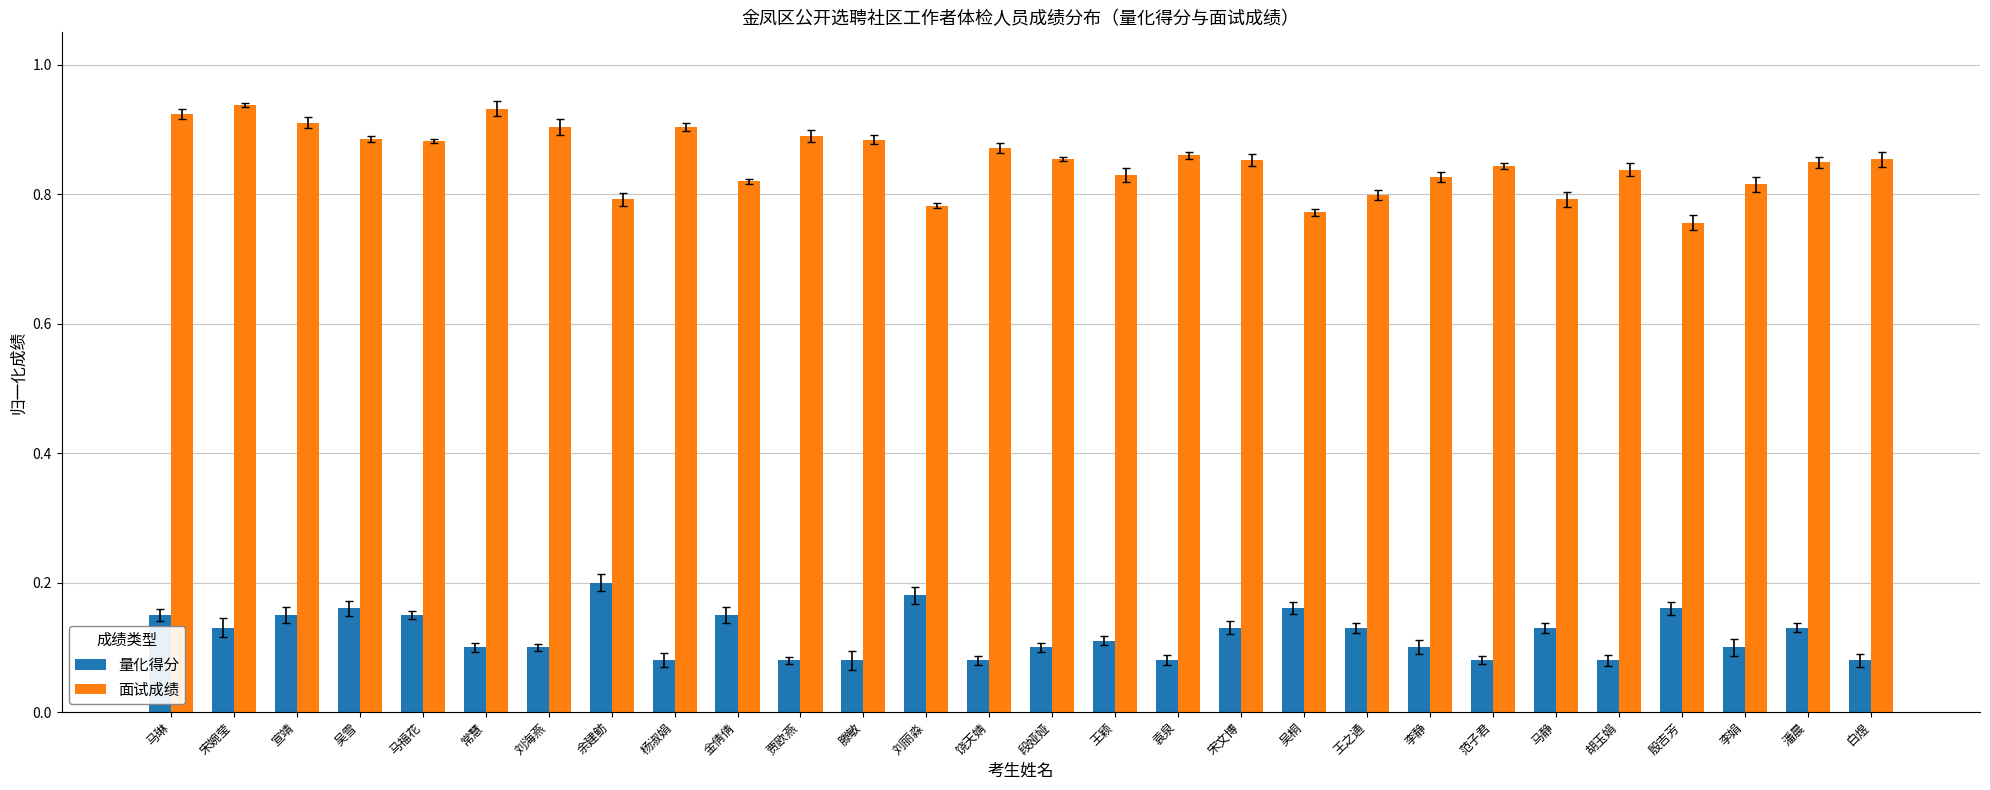

Is it true that 面试成绩 equals 0.8 at 李娟?

True